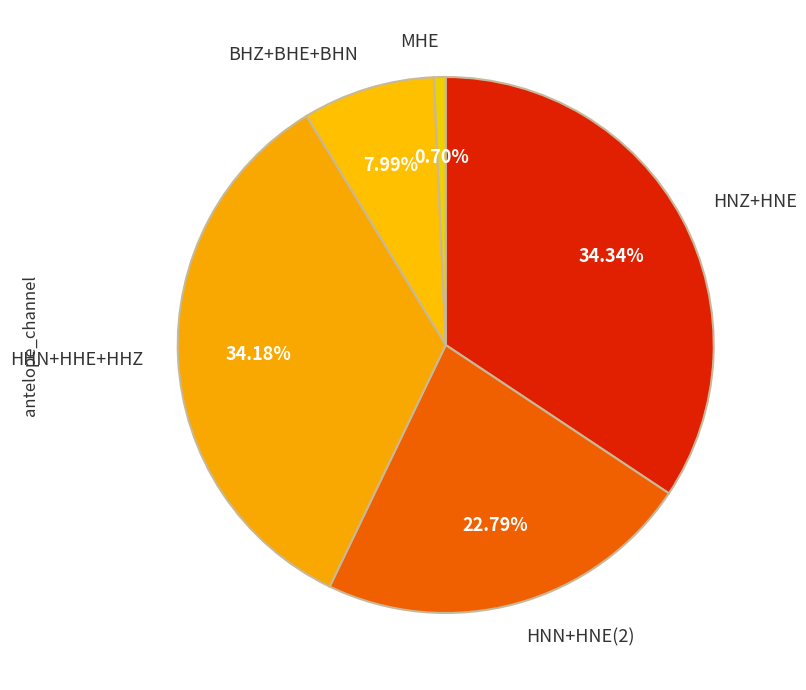

Is there any slice that represents more than half of the pie?

No